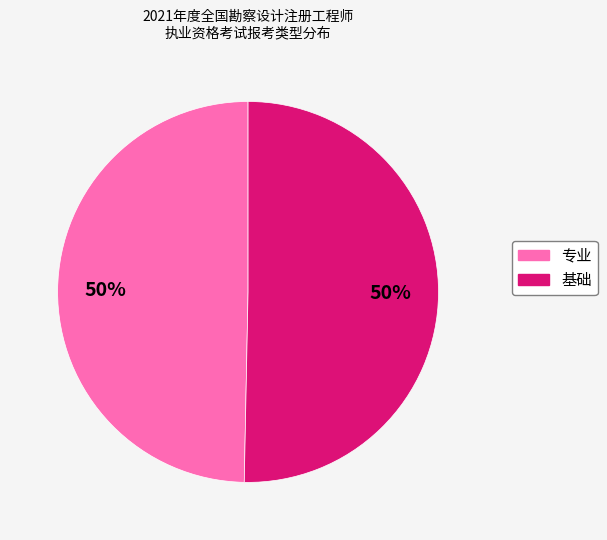

To the nearest percent, what portion does 专业 represent?

50%